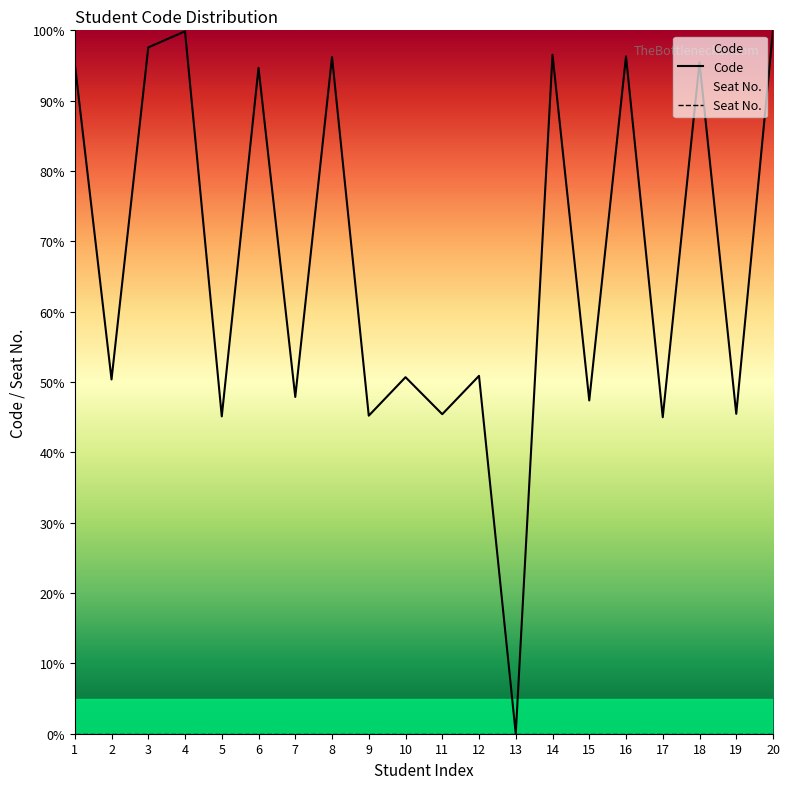

How many interior local valleys does the Code series have?

9